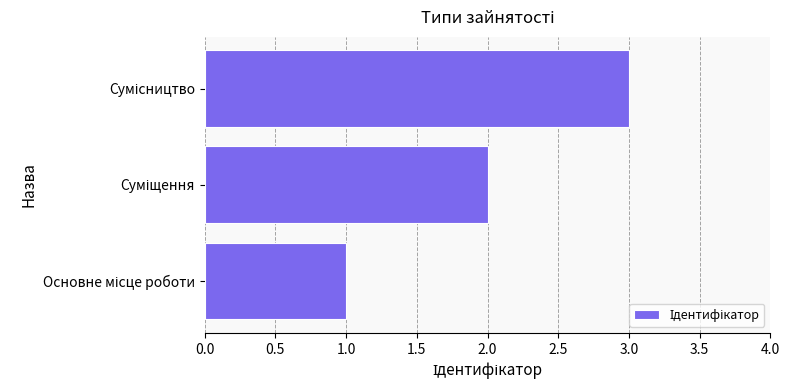

What is the sum of all values?

6